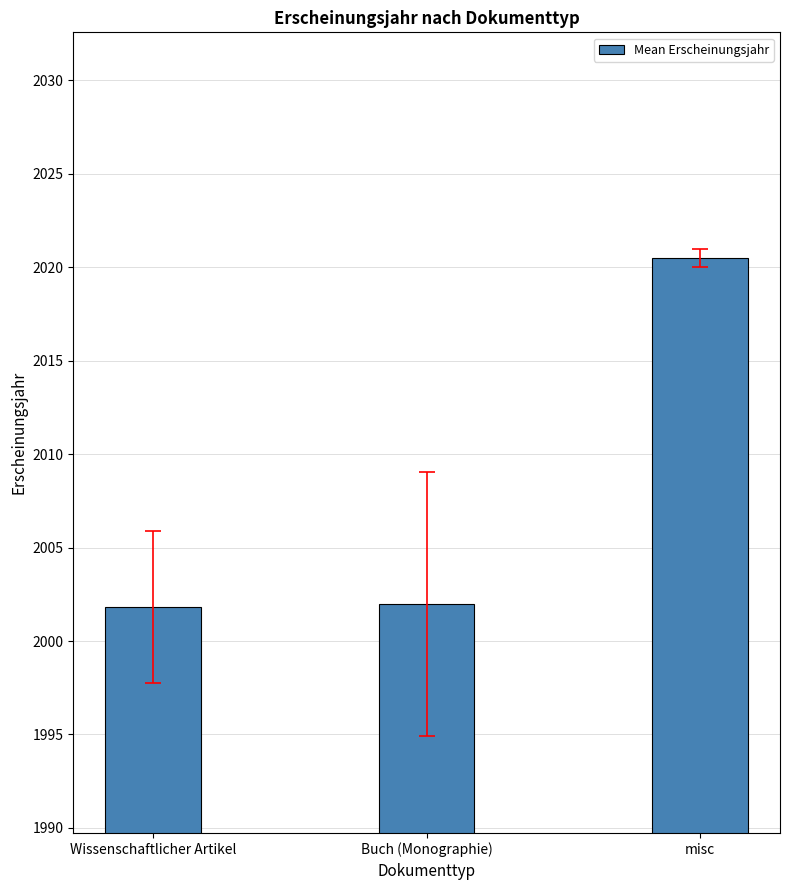

What is the difference between the values at misc and Wissenschaftlicher Artikel?

18.7